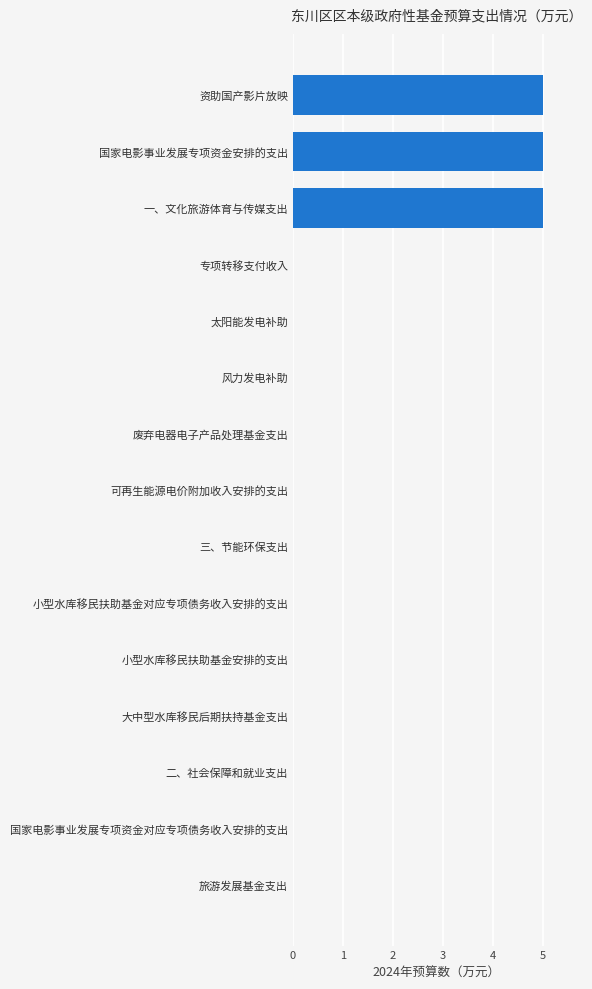

Reading top to bottom, extract all data points from this chart.

资助国产影片放映=5	国家电影事业发展专项资金安排的支出=5	一、文化旅游体育与传媒支出=5	专项转移支付收入=0	太阳能发电补助=0	风力发电补助=0	废弃电器电子产品处理基金支出=0	可再生能源电价附加收入安排的支出=0	三、节能环保支出=0	小型水库移民扶助基金对应专项债务收入安排的支出=0	小型水库移民扶助基金安排的支出=0	大中型水库移民后期扶持基金支出=0	二、社会保障和就业支出=0	国家电影事业发展专项资金对应专项债务收入安排的支出=0	旅游发展基金支出=0